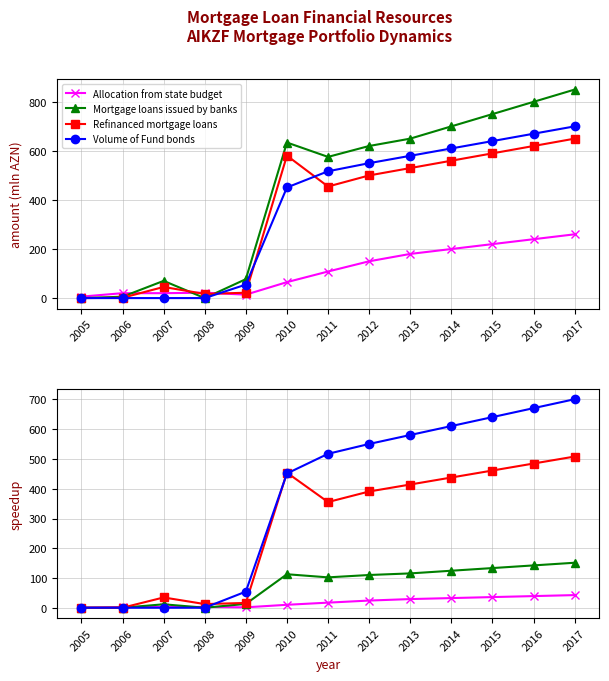

At which label does Mortgage loans issued by banks first exceed 110?

2010